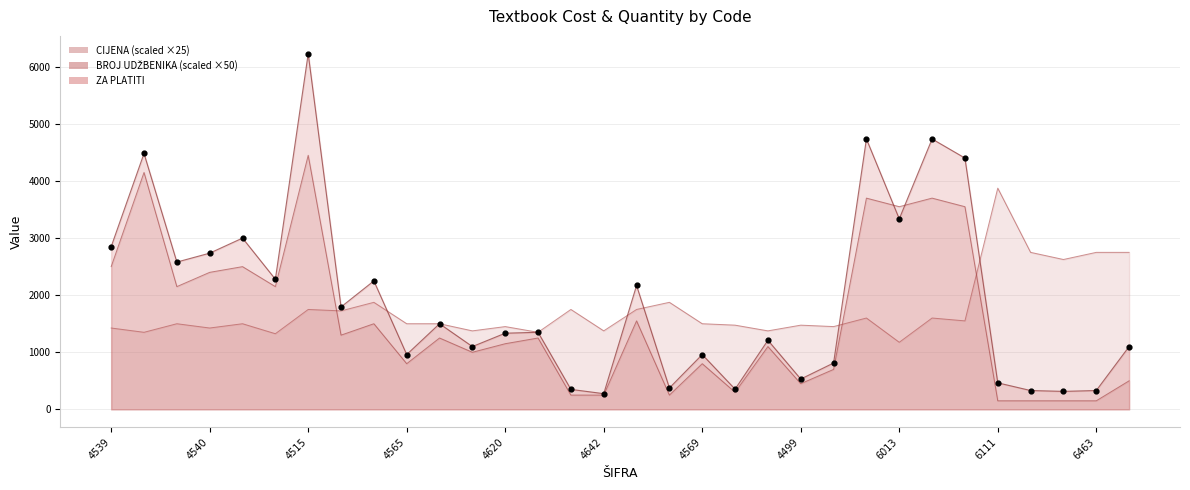

Which series reaches the maximum Y coordinate?

ZA PLATITI